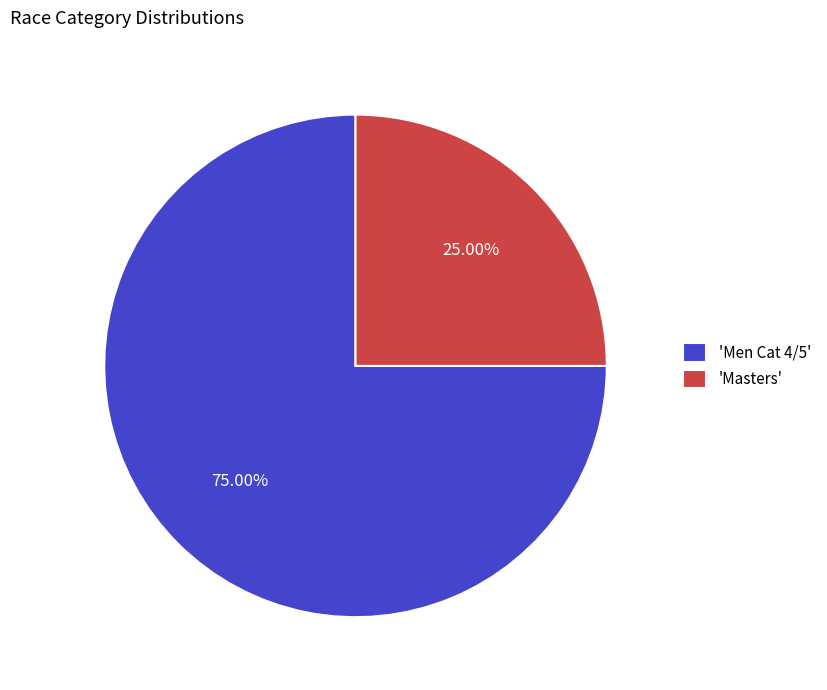

What is the smallest slice in the pie chart?

'Masters'